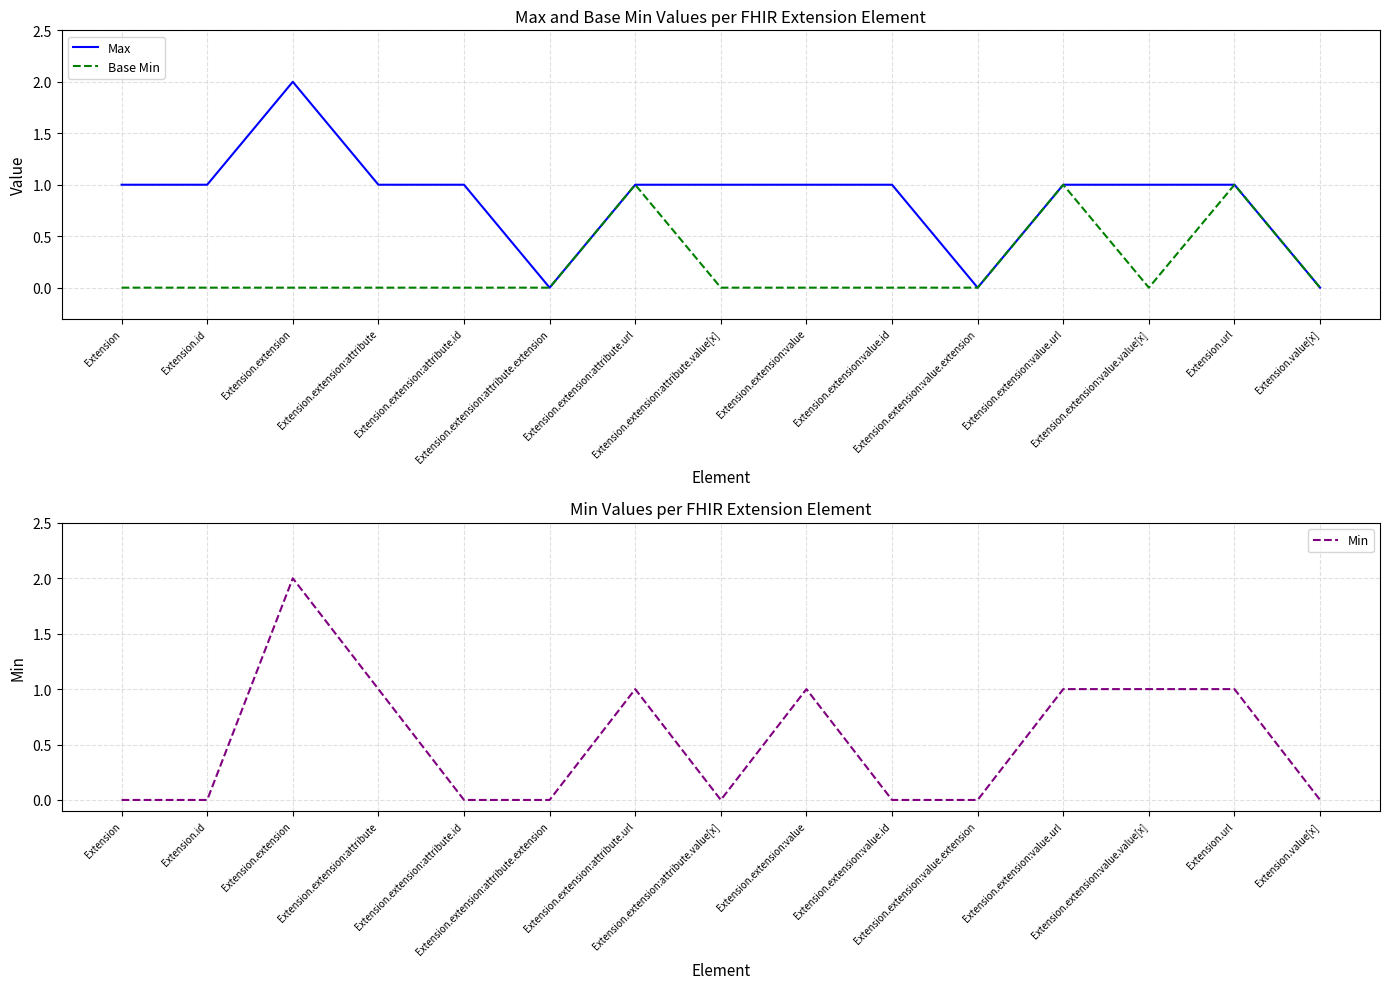

Count the number of categories in the chart.

15